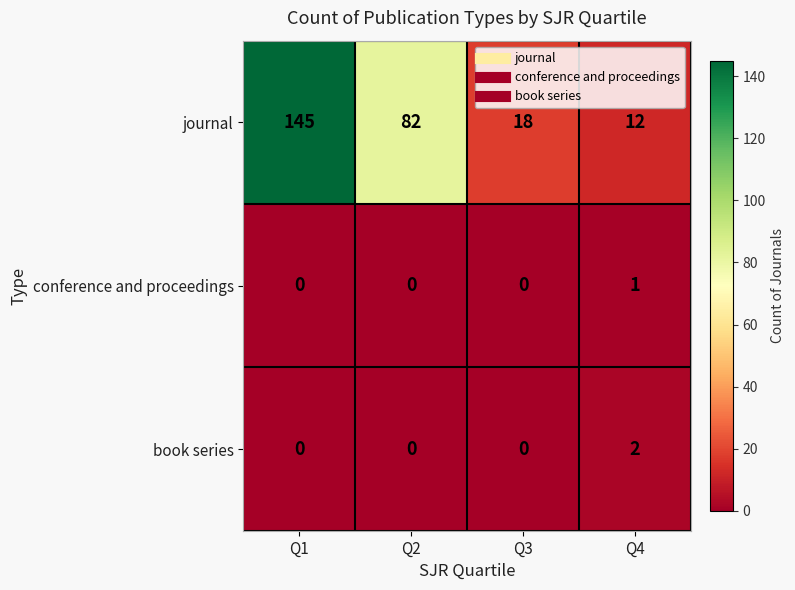

Reading left to right, what are all the values shown in this chart?

journal: Q1=145	Q2=82	Q3=18	Q4=12
conference and proceedings: Q1=0	Q2=0	Q3=0	Q4=1
book series: Q1=0	Q2=0	Q3=0	Q4=2